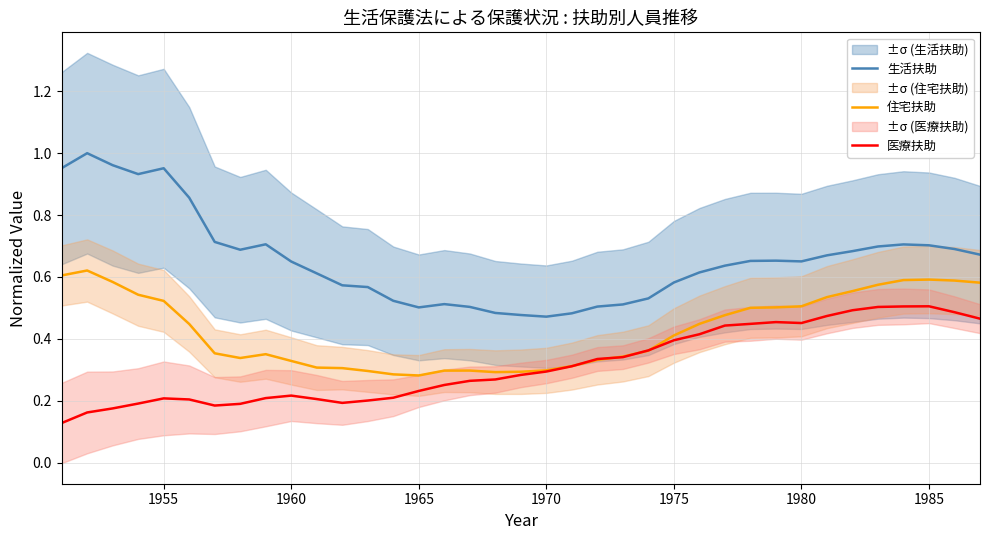

True or false: 生活扶助 has more than 0 points higher than both neighbors.

True